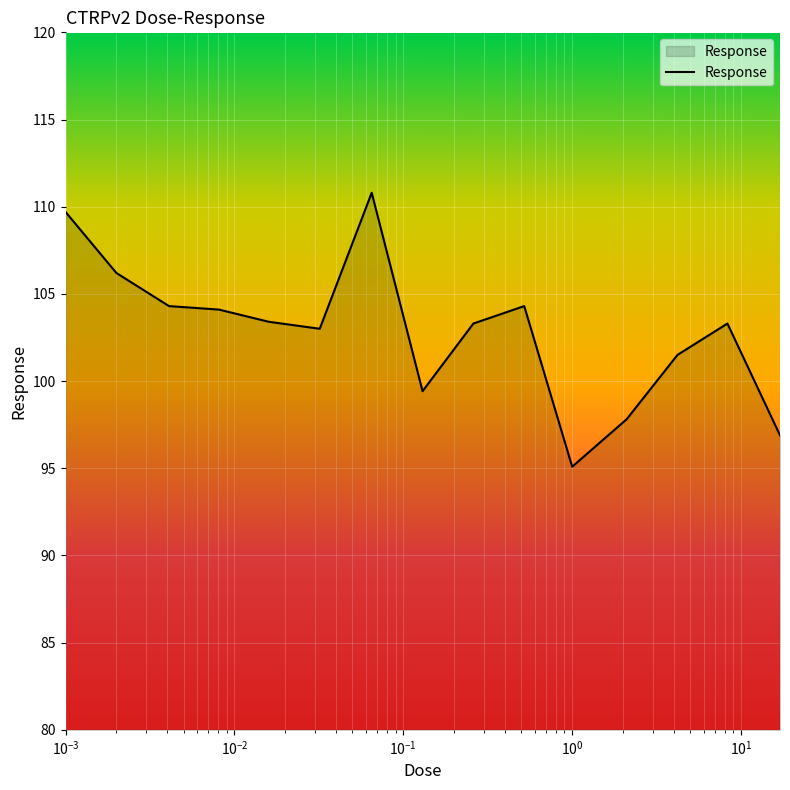

What is the minimum value shown in the chart?

95.1